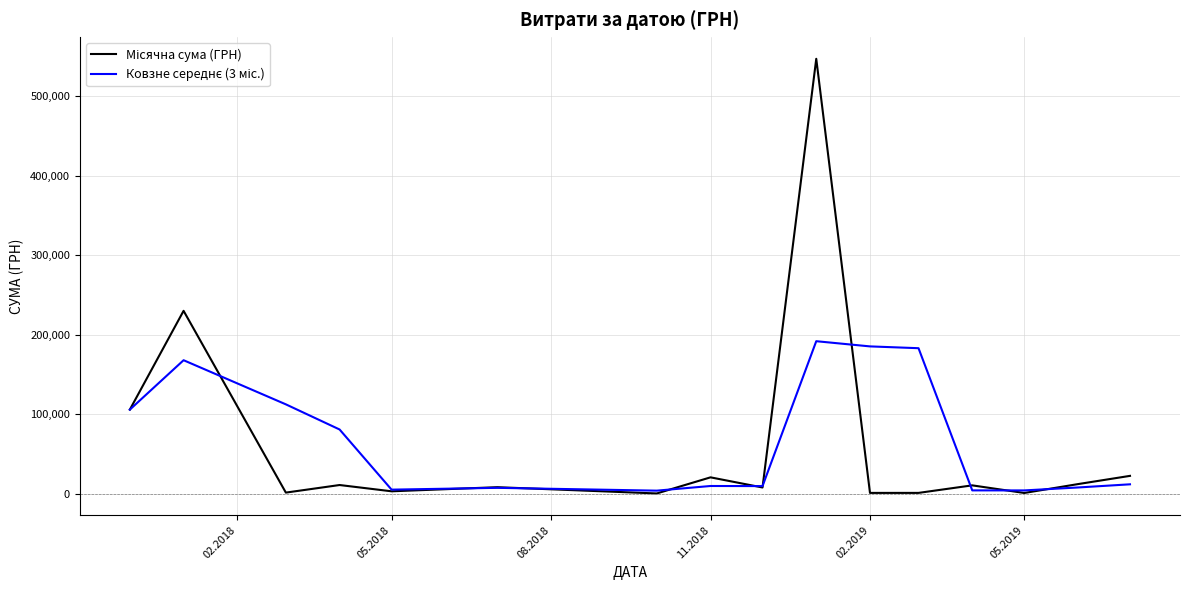

What is the greatest value displayed?

546929.7